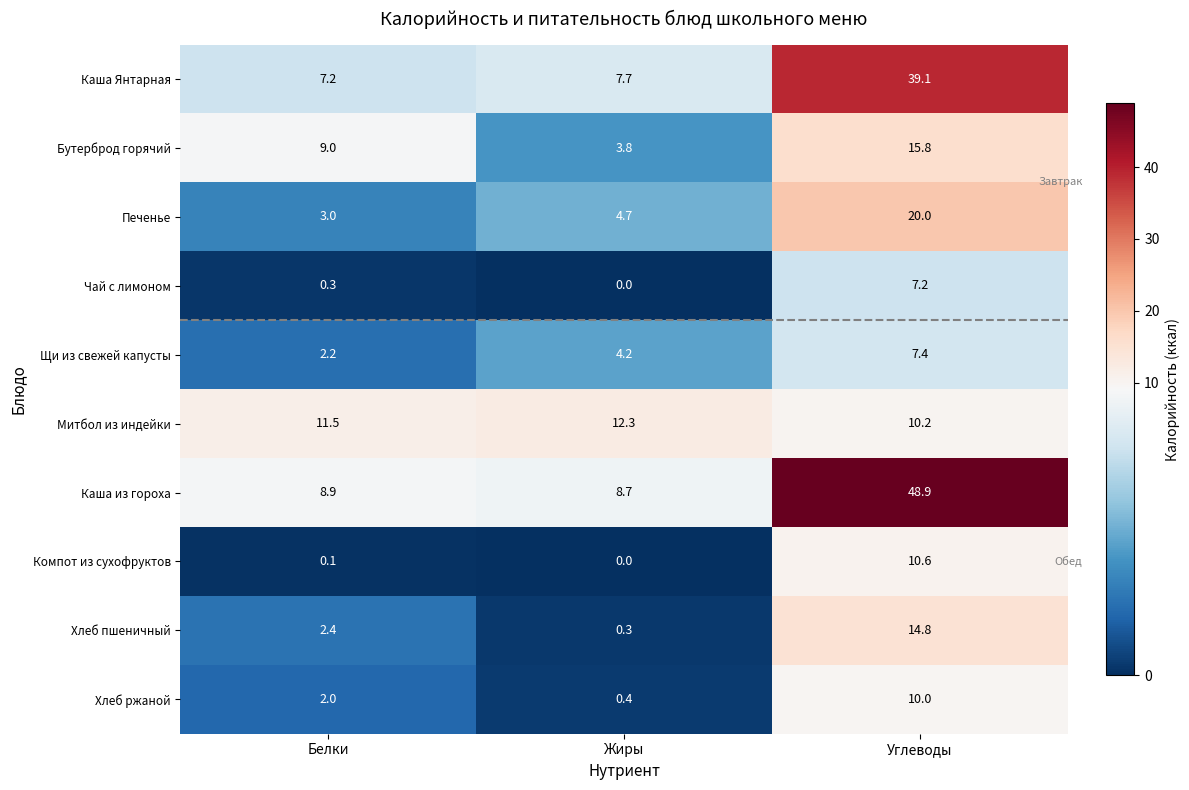

What is the spread (max minus min) of values at Белки?

11.4